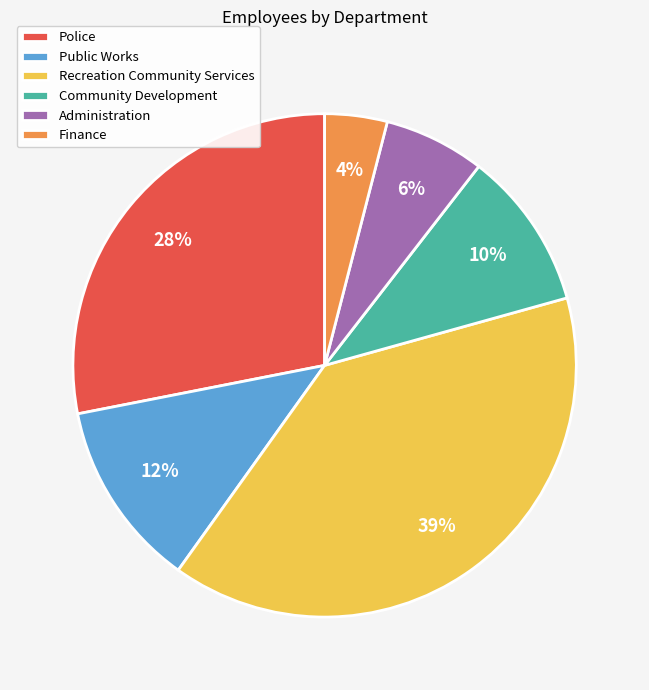

Is it true that Police is 20% of the pie?

False